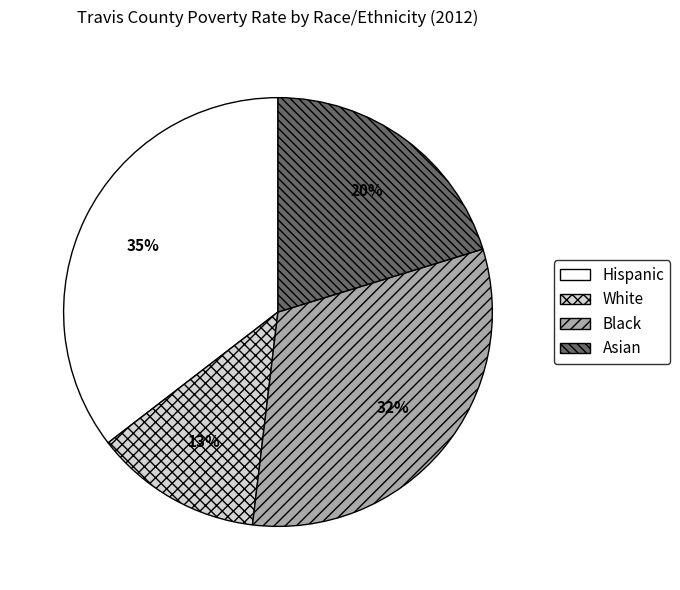

To the nearest percent, what portion does White represent?

13%